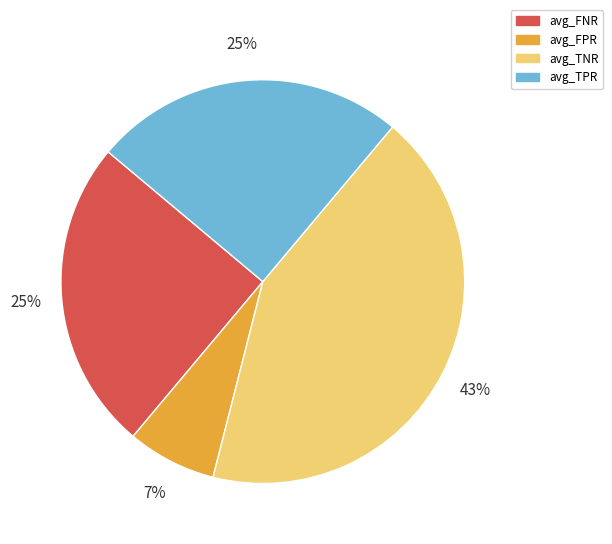

Which category has the smallest portion of the pie?

avg_FPR